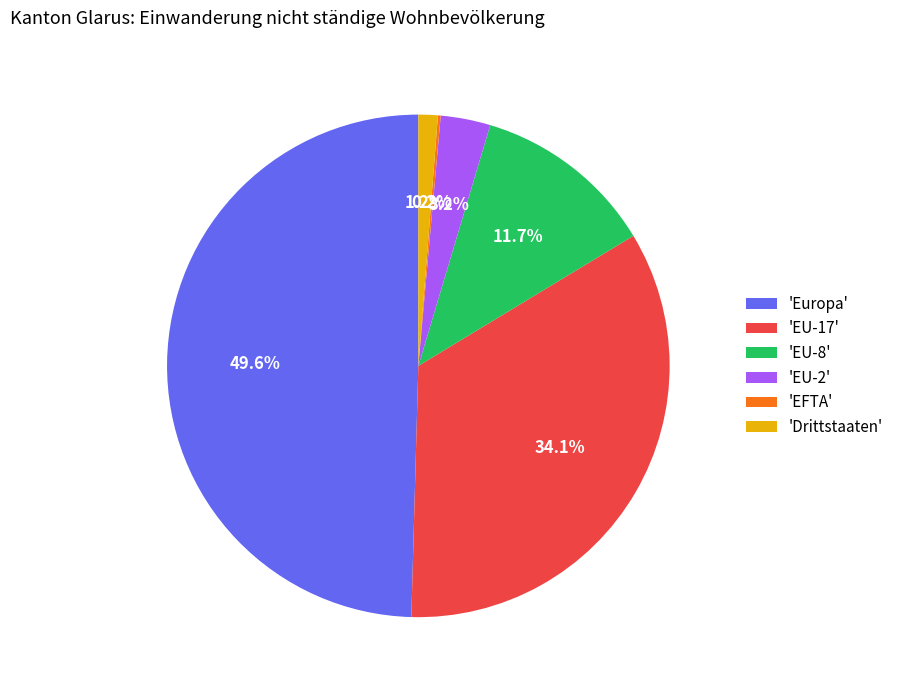

Which slice is the largest?

'Europa'